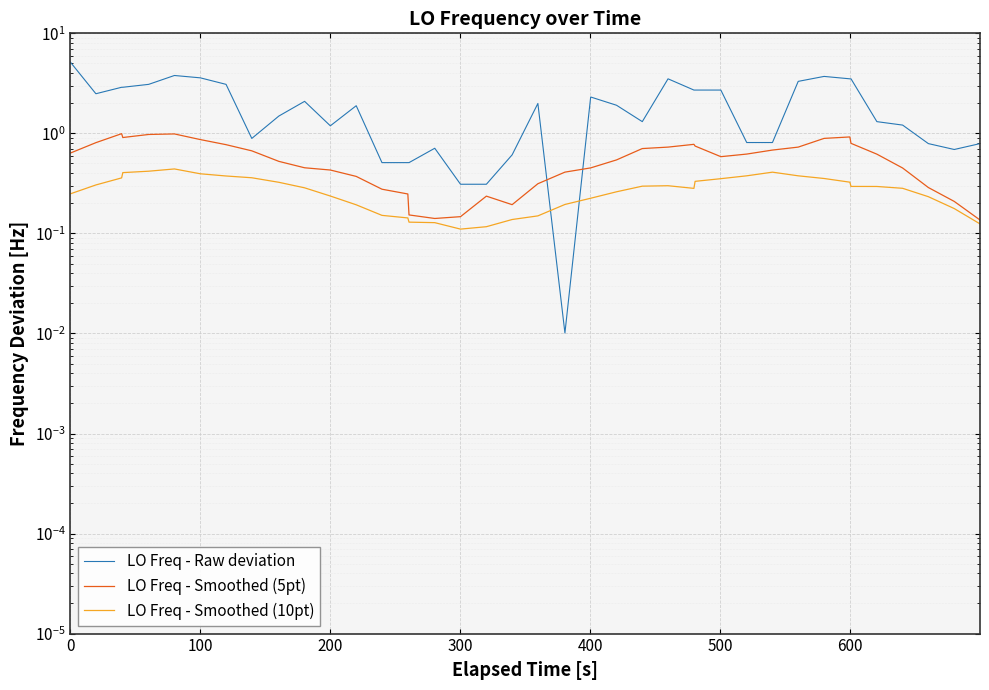

How many interior local valleys does the LO Freq - Raw deviation series have?

6